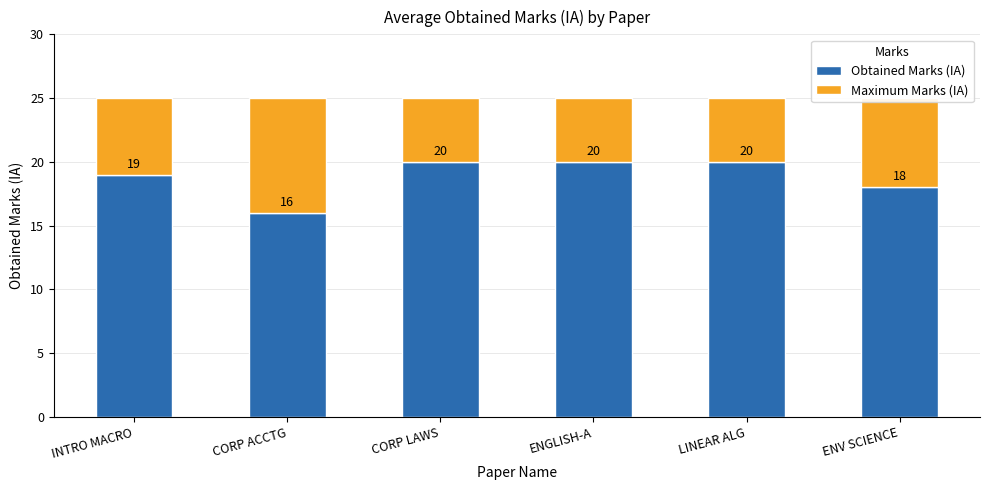

Are the bars grouped side by side (vs. stacked)?

No